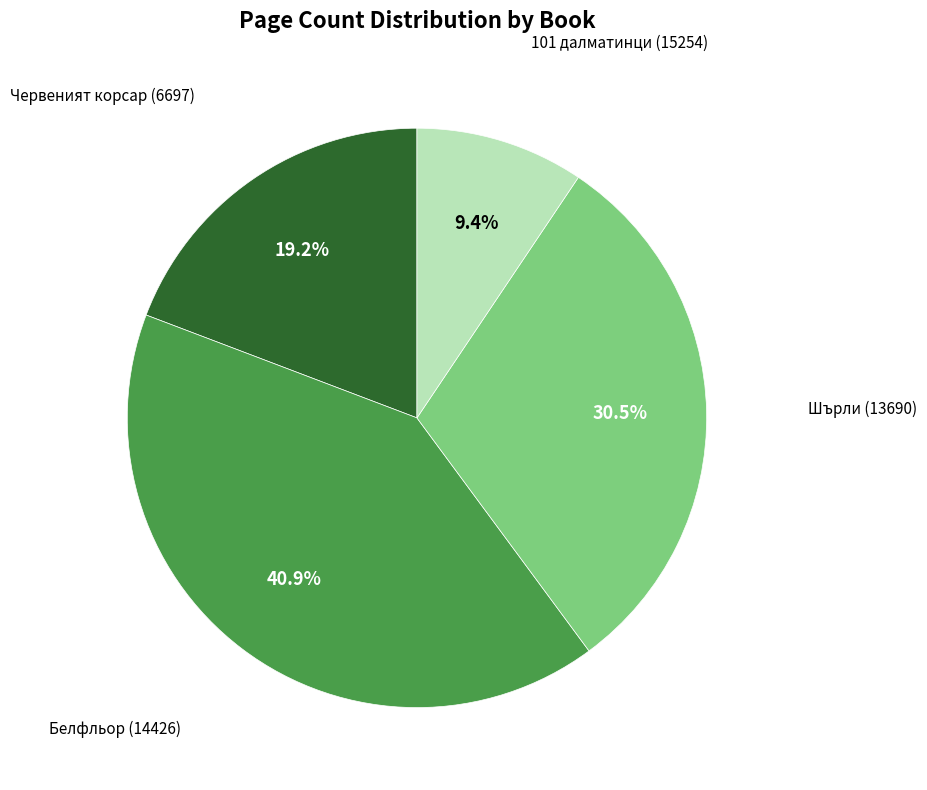

Is there any slice that represents more than half of the pie?

No